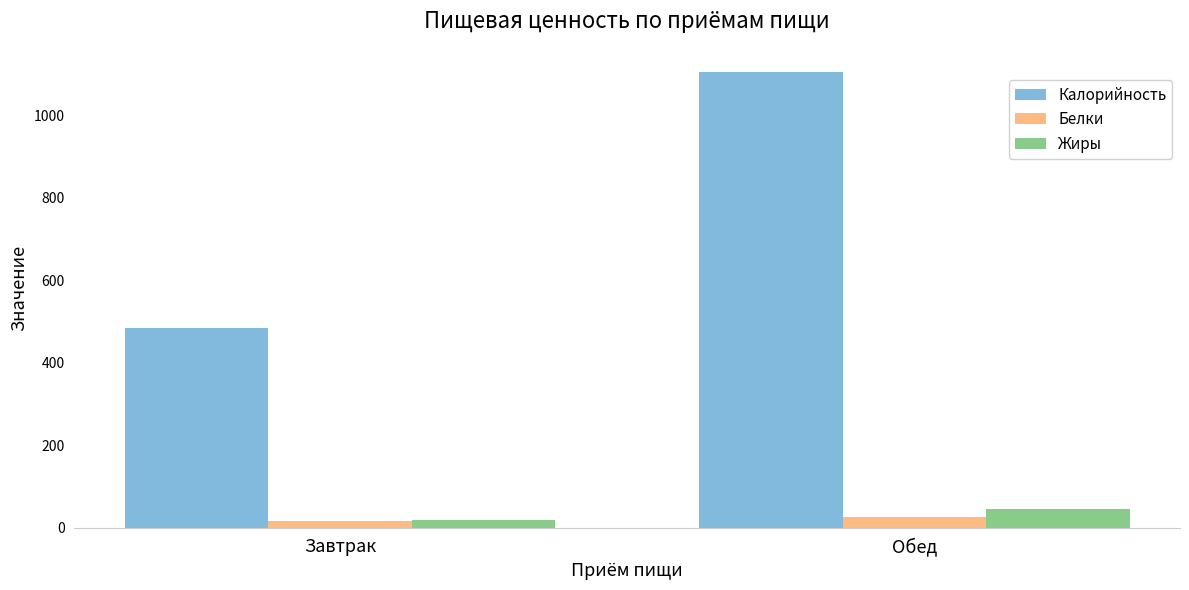

What is the sum of the Жиры values at Обед and Завтрак?

65.0